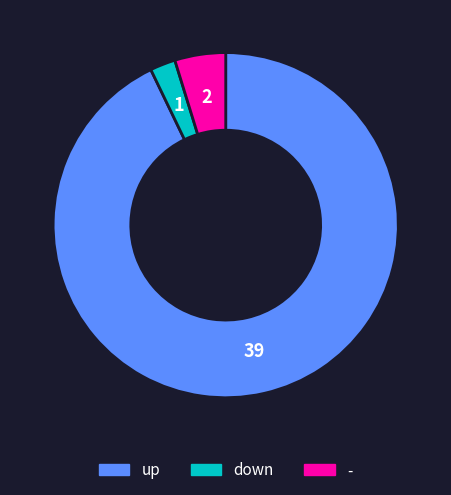

Which category accounts for the majority?

up